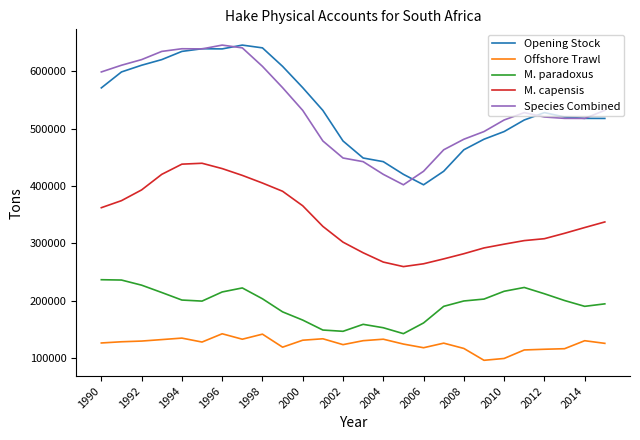

True or false: M. paradoxus and Species Combined cross at least once.

False